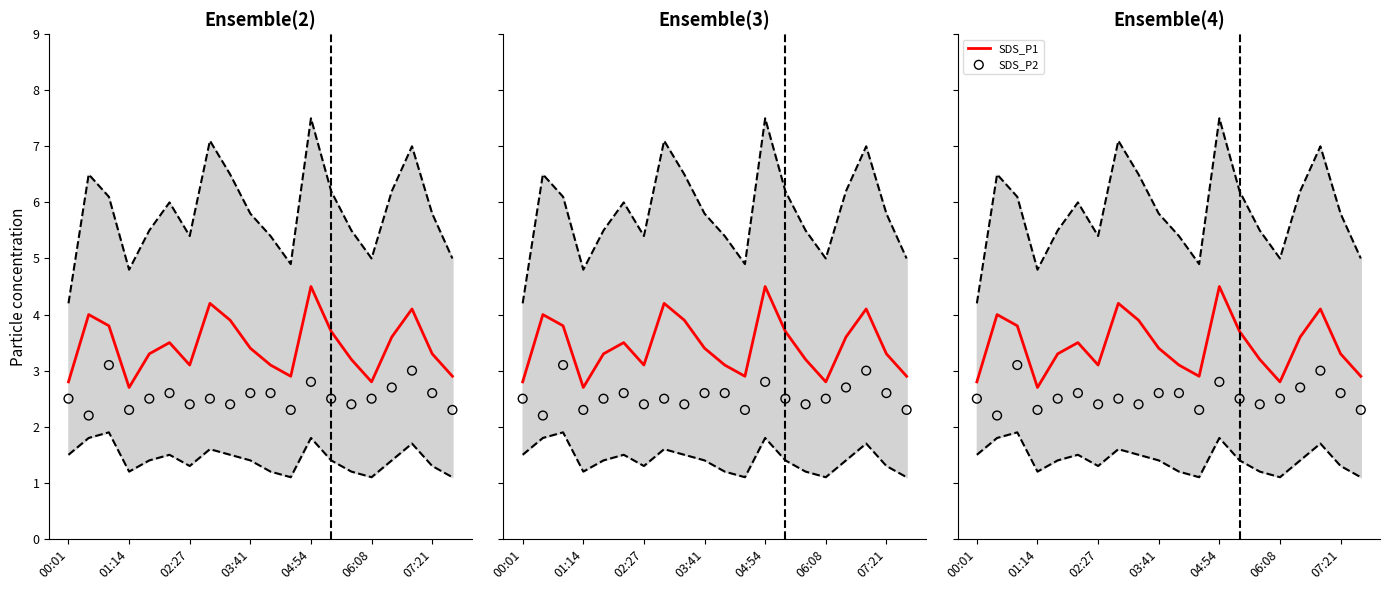

Which series reaches the maximum Y coordinate?

SDS_P1